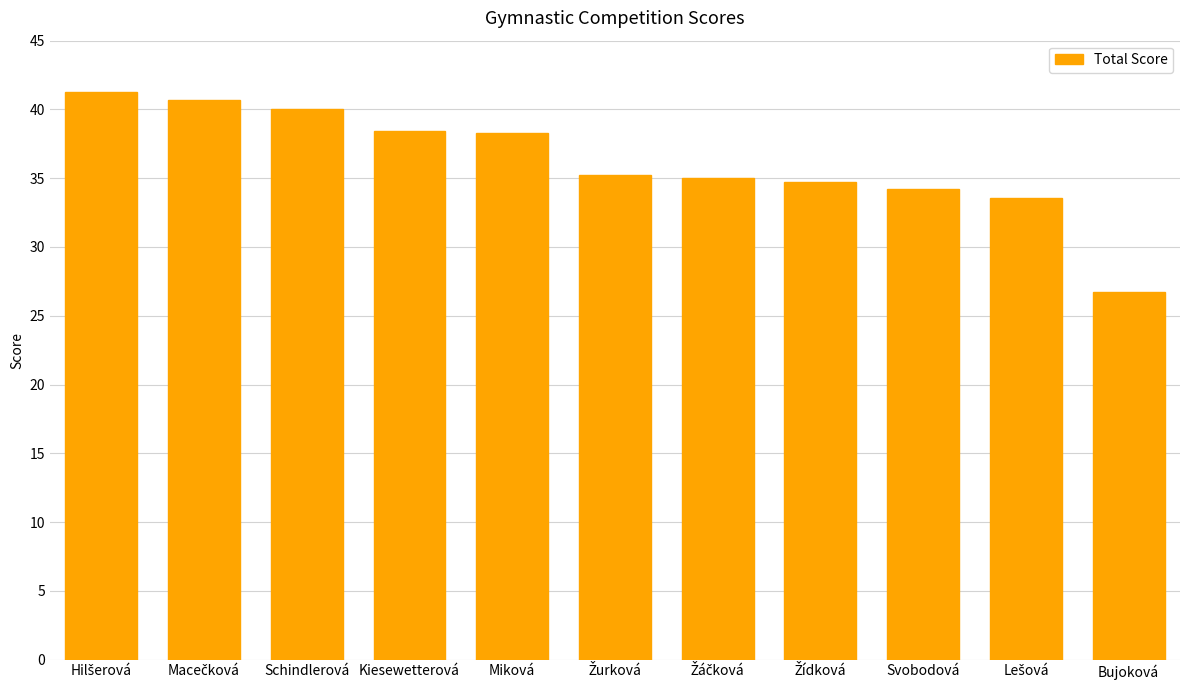

What is the approximate value at Svobodová?

34.2